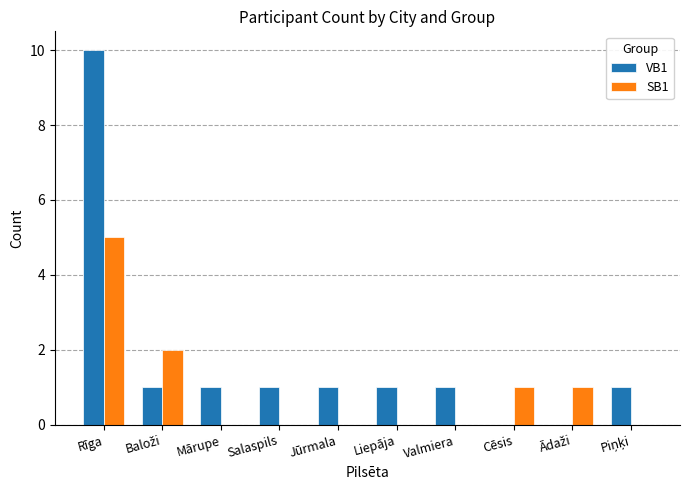

Reading right to left, list all the values displayed in this chart.

VB1: 1	0	0	1	1	1	1	1	1	10
SB1: 0	1	1	0	0	0	0	0	2	5